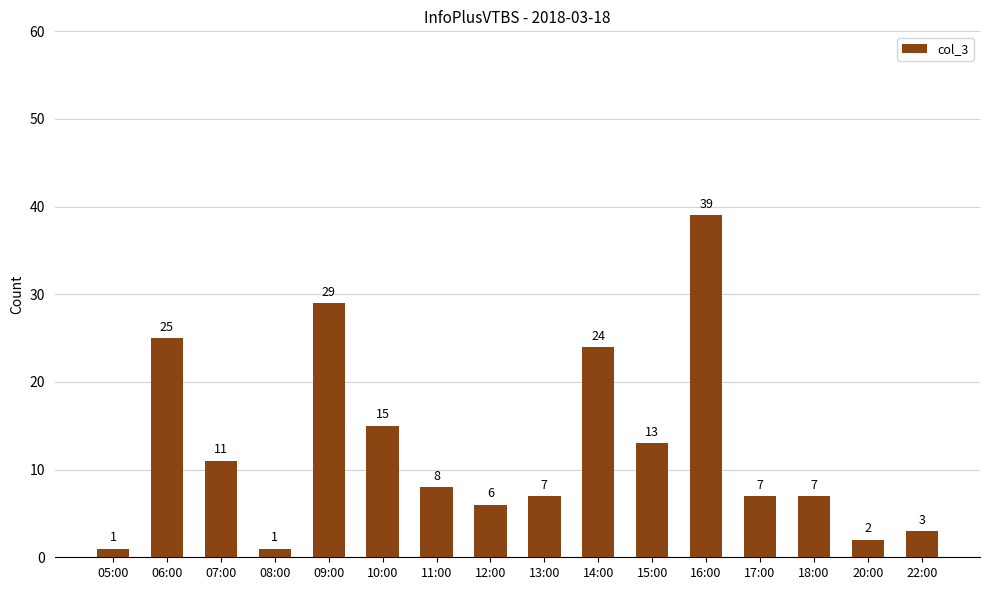

What is the maximum value shown in the chart?

39